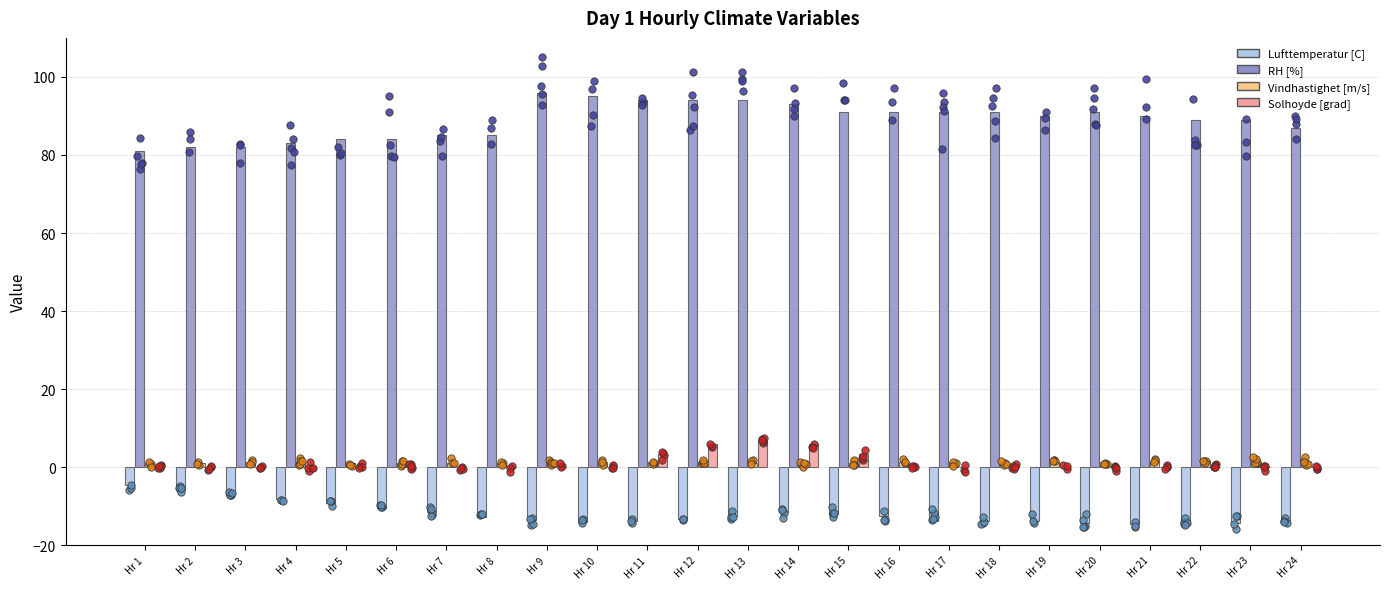

Which series has the largest Y range (max minus min)?

RH [%]